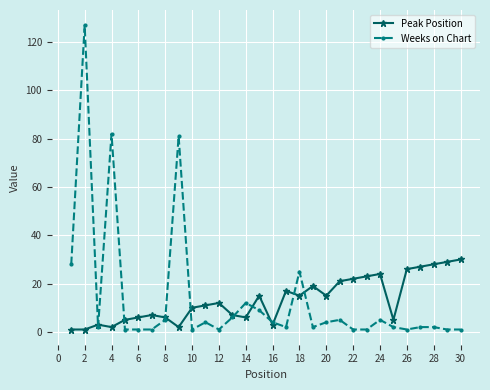

List the series in order of their peak value, highest first.

Weeks on Chart, Peak Position